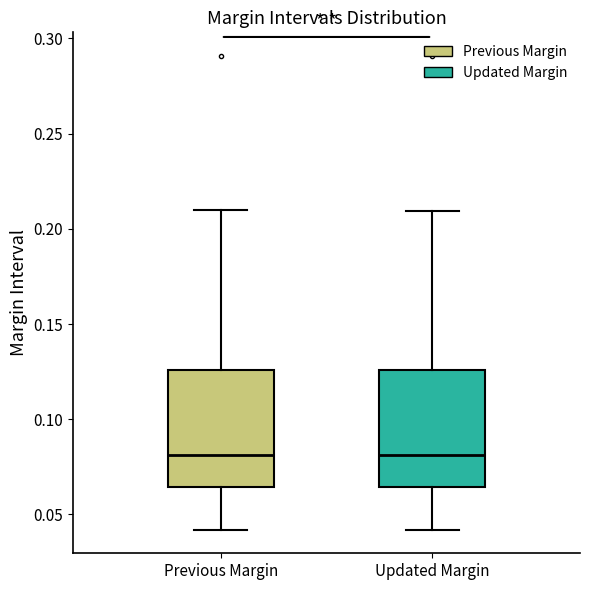

Reading left to right, read every box against the y-axis: the position of its median line, the range the box covers, and the ends of its whiskers. The values are not printed on the chart, so give them approximately, as read against the axis.

Previous Margin: median 0.080, box 0.065 to 0.125, whiskers 0.040 to 0.210
Updated Margin: median 0.080, box 0.065 to 0.125, whiskers 0.040 to 0.210